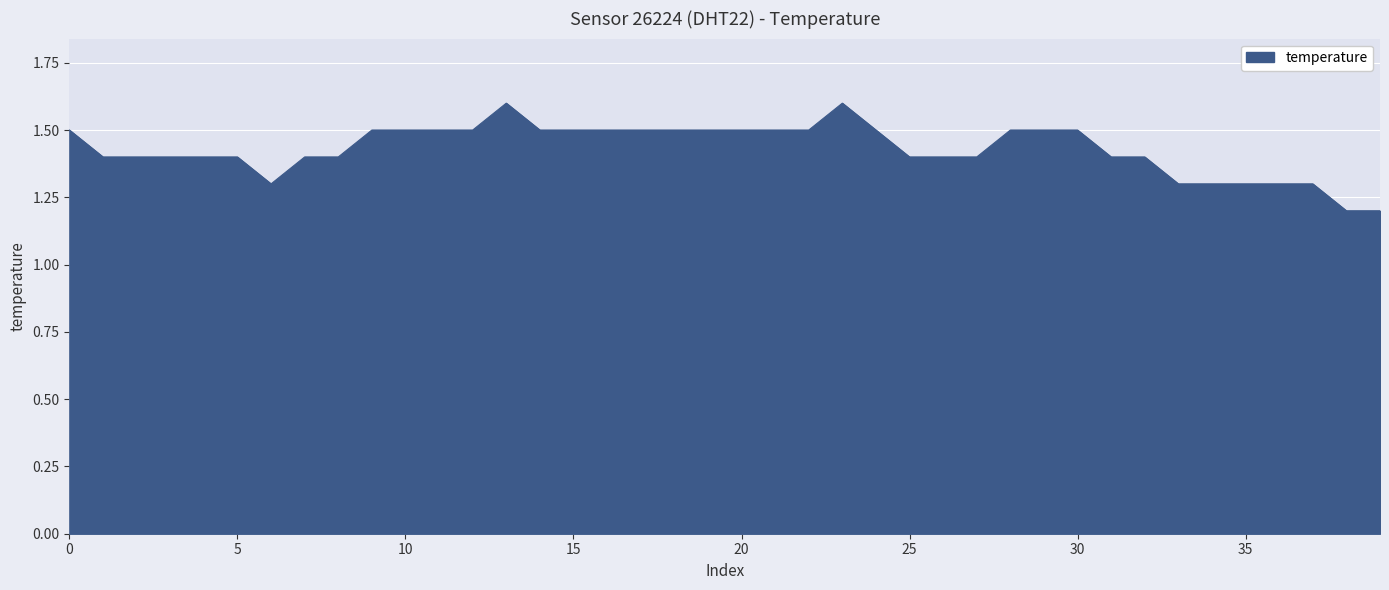

How many series are shown in this chart?

1